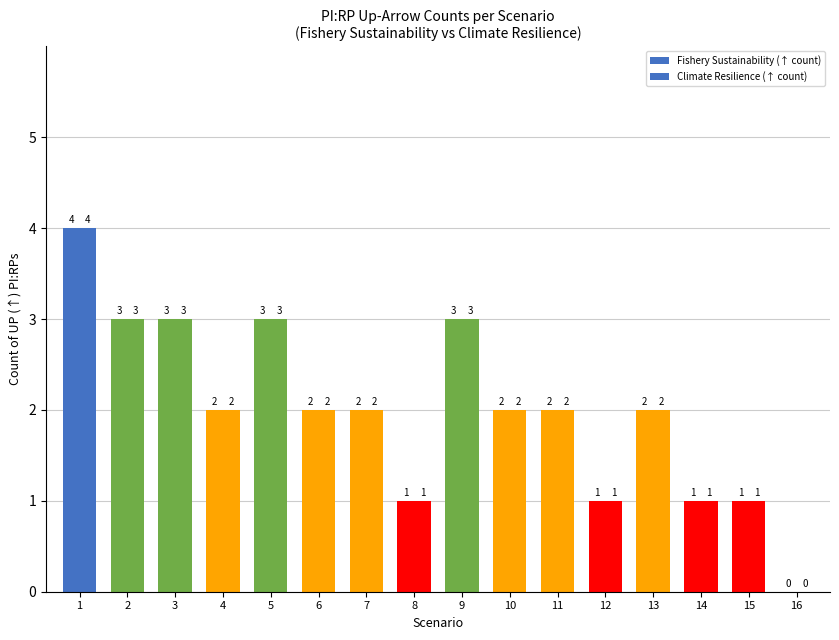

Does the chart contain stacked bars?

No